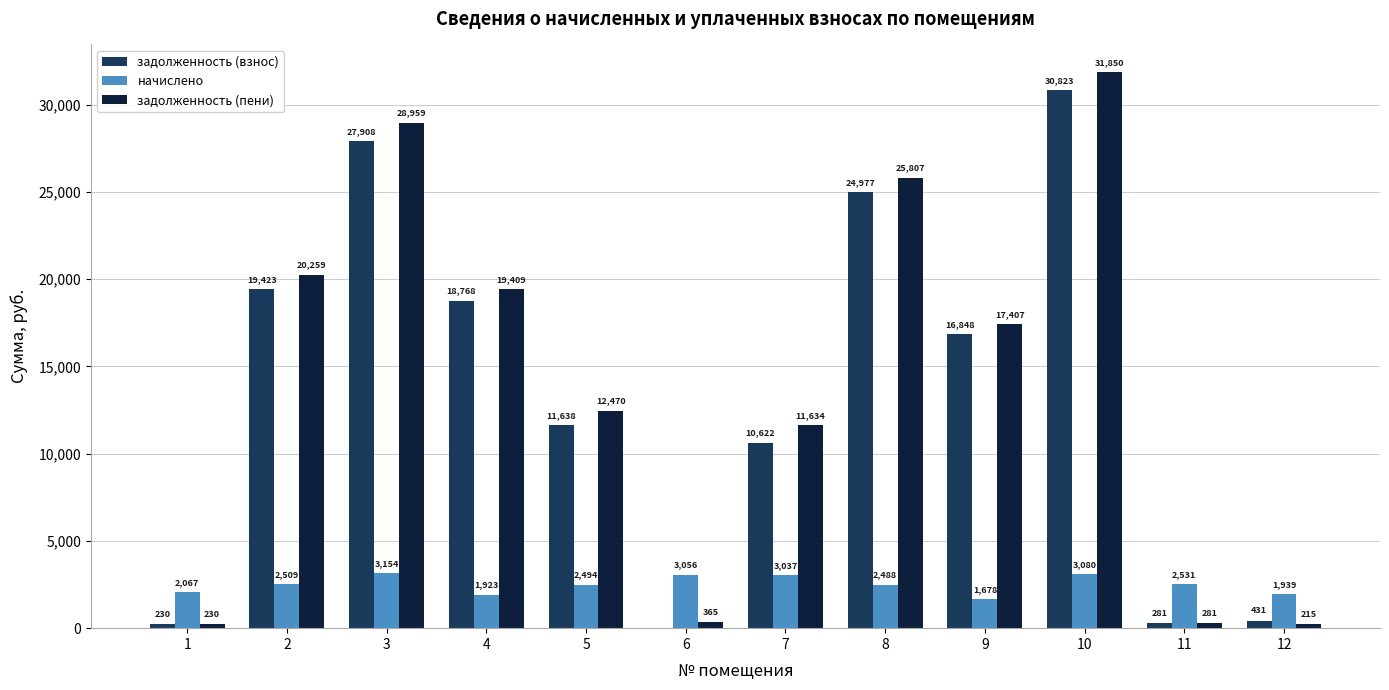

At which category does the chart reach its peak across all series?

10